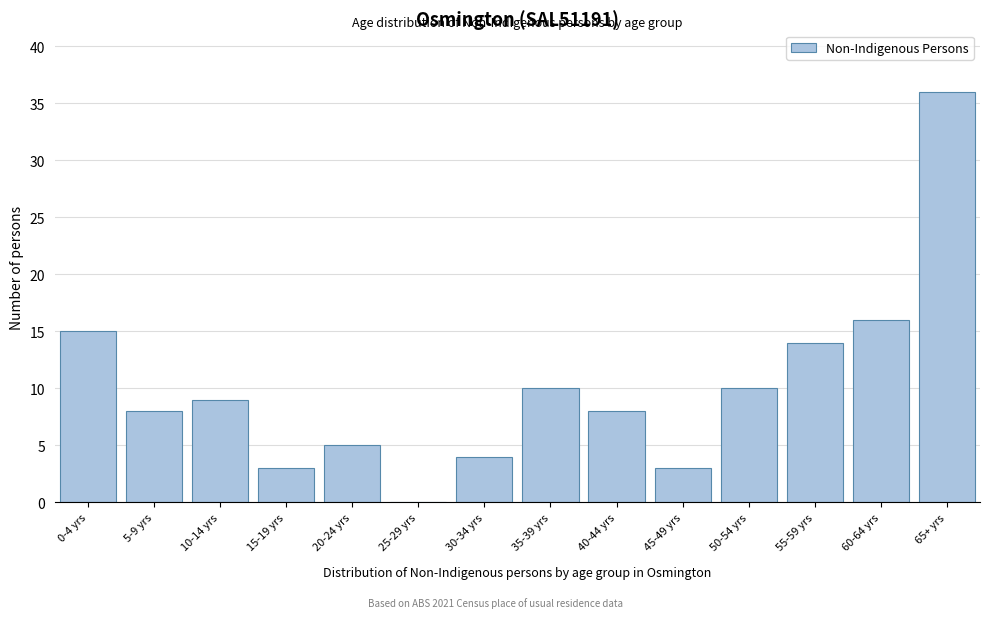

Reading left to right, list all the values displayed in this chart.

0-4 yrs=15	5-9 yrs=8	10-14 yrs=9	15-19 yrs=3	20-24 yrs=5	25-29 yrs=0	30-34 yrs=4	35-39 yrs=10	40-44 yrs=8	45-49 yrs=3	50-54 yrs=10	55-59 yrs=14	60-64 yrs=16	65+ yrs=36